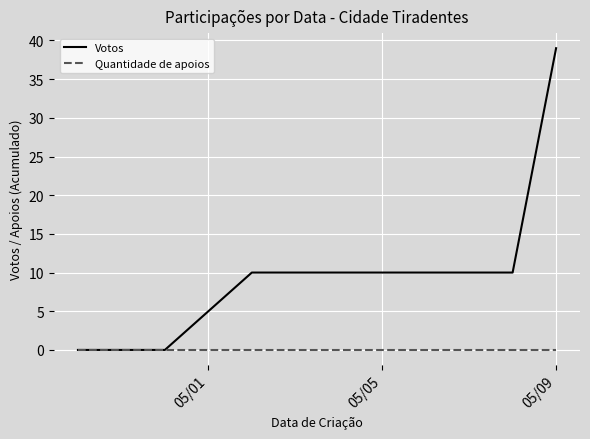

Reading left to right, list all the values displayed in this chart.

Votos: 0	0	0	0	0	0	0	0	10	10	39
Quantidade de apoios: 0	0	0	0	0	0	0	0	0	0	0